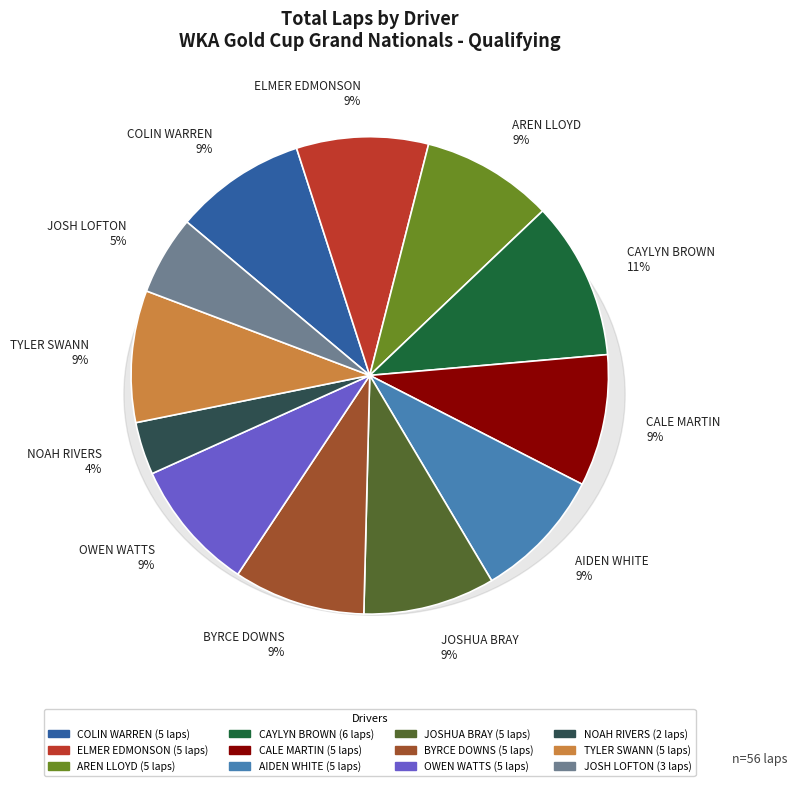

Count the number of slices in the pie.

12